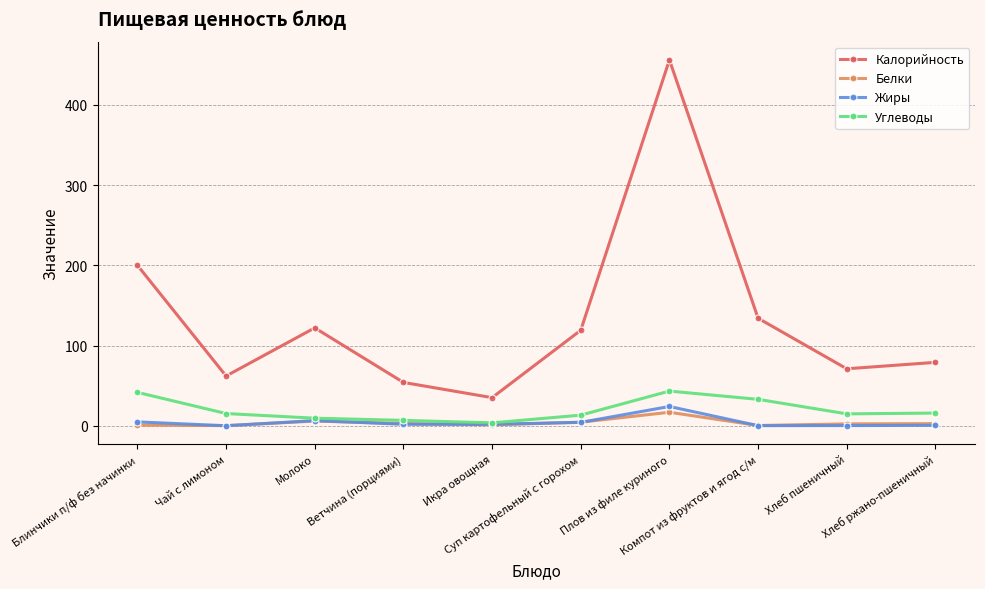

Does the chart have visible grid lines?

Yes